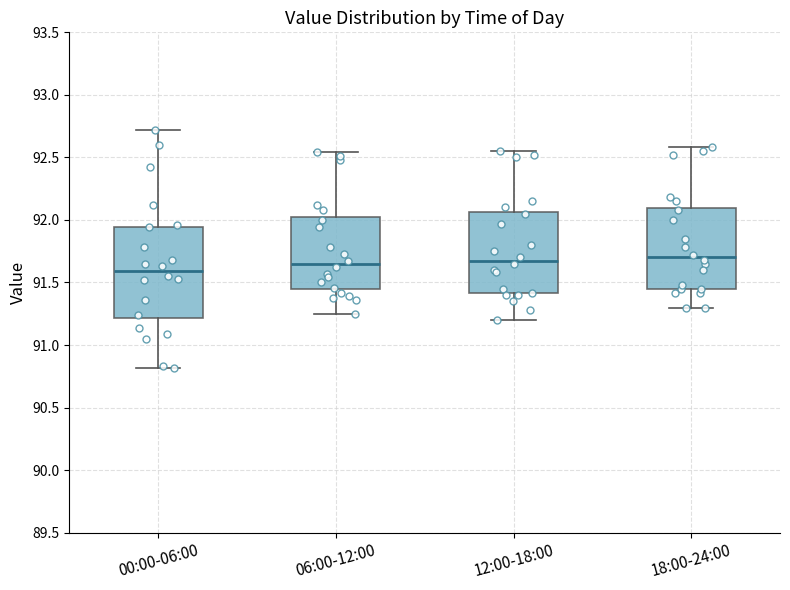

Comparing the boxes themselves (not the whiskers), which one is the tallest?

00:00-06:00